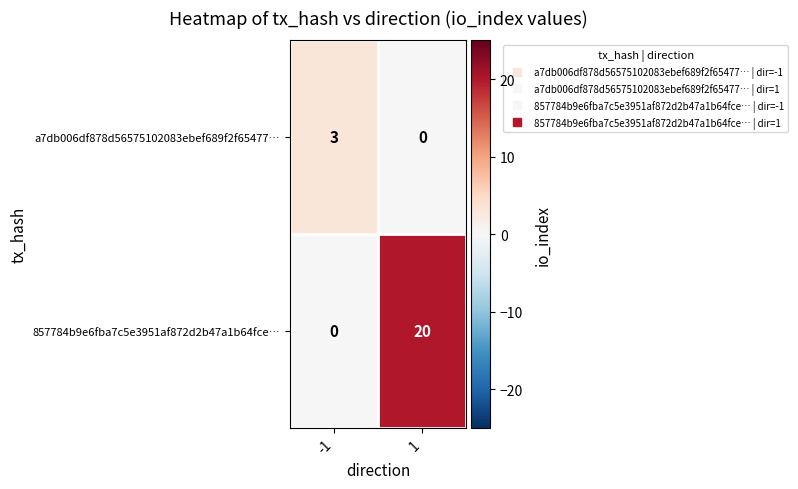

Reading left to right, list all the values displayed in this chart.

a7db006df878d56575102083ebef689f2f65477…: 3	0
857784b9e6fba7c5e3951af872d2b47a1b64fce…: 0	20